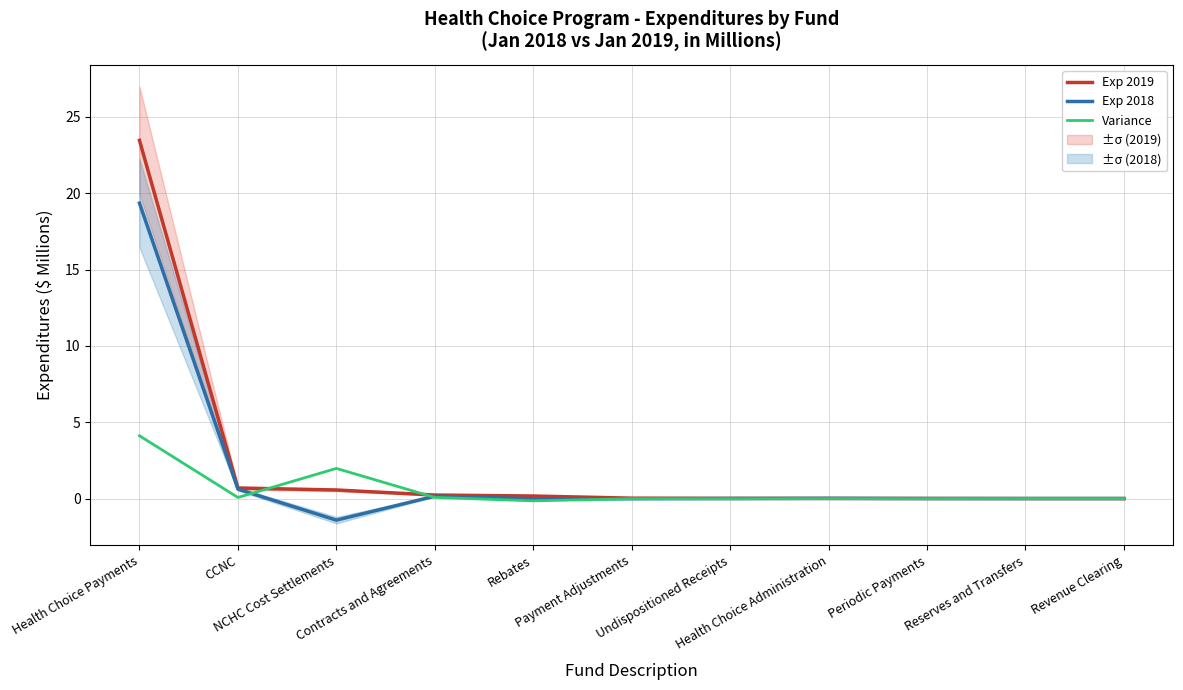

How many values in the Variance series exceed 0?

4